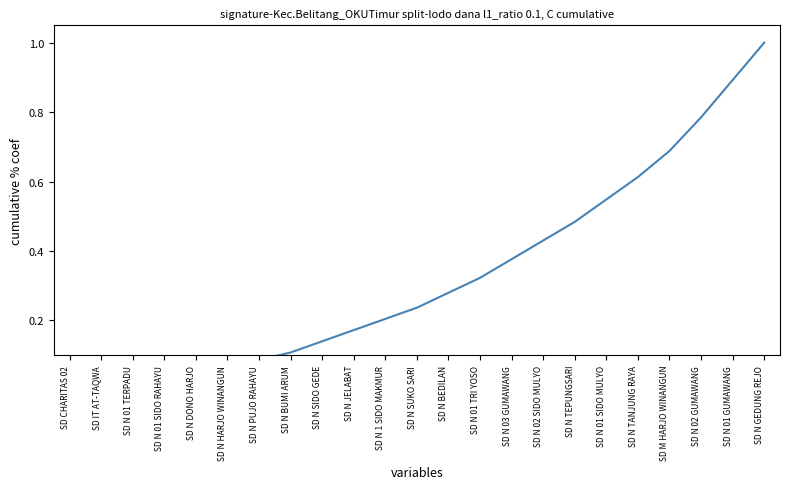

What is the approximate value at SD N 01 SIDO MULYO?

0.5